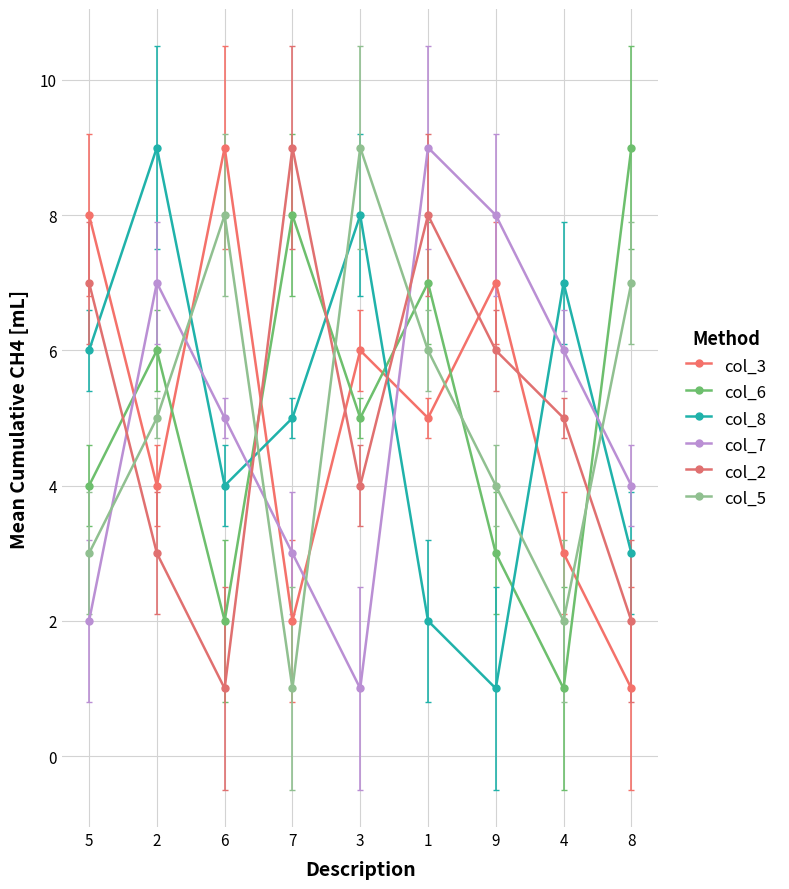

Rank the categories by col_6 value from highest to lowest.

8, 7, 1, 2, 3, 5, 9, 6, 4